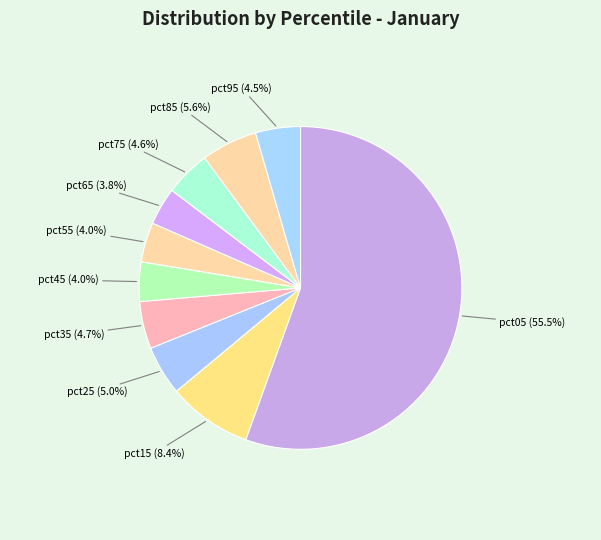

Which has a higher value, pct55 or pct95?

pct95